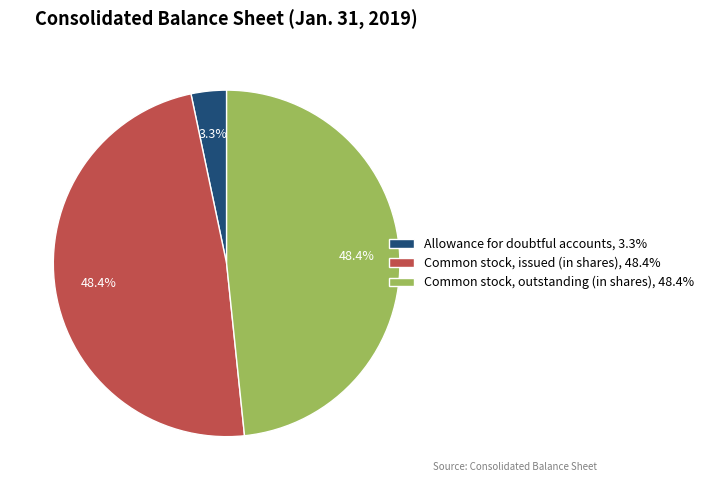

Is Allowance for doubtful accounts the majority of the pie?

No